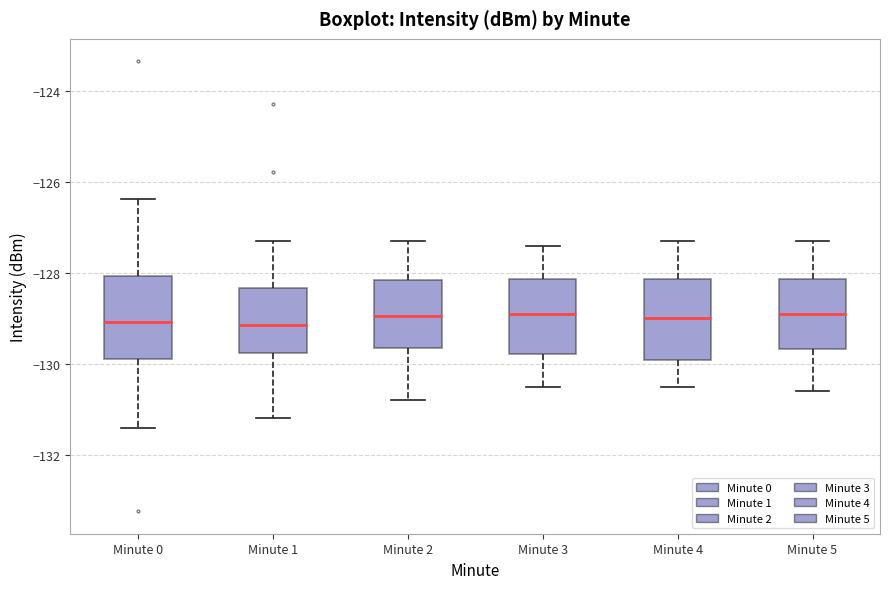

Where does the lower whisker of the box for Minute 2 end on the y-axis? The values are not printed on the chart, so give them approximately, as read against the axis.

-130.8